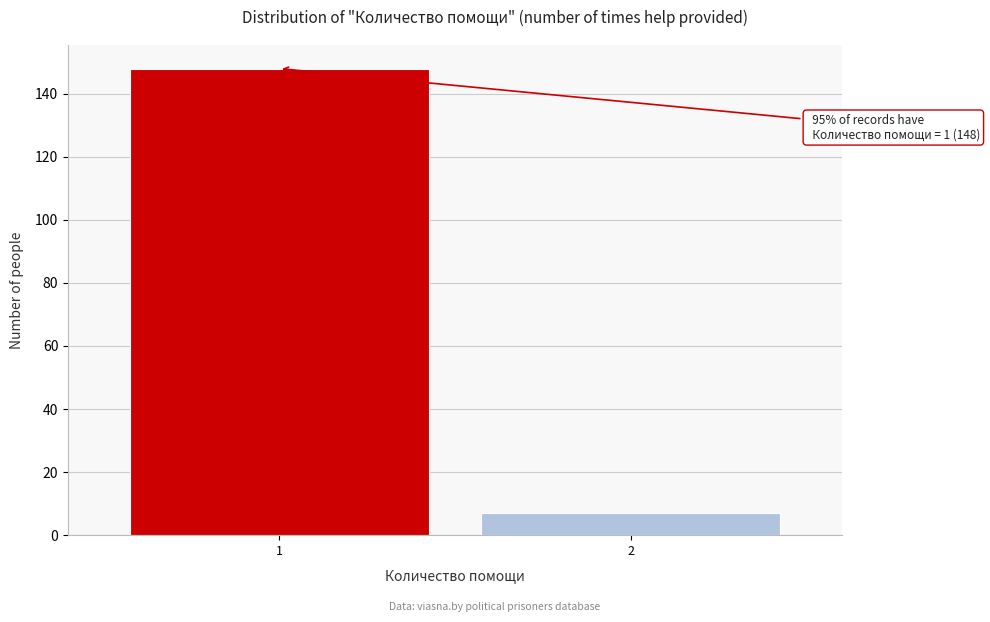

Reading left to right, transcribe all the data shown in this chart.

1=148	2=7